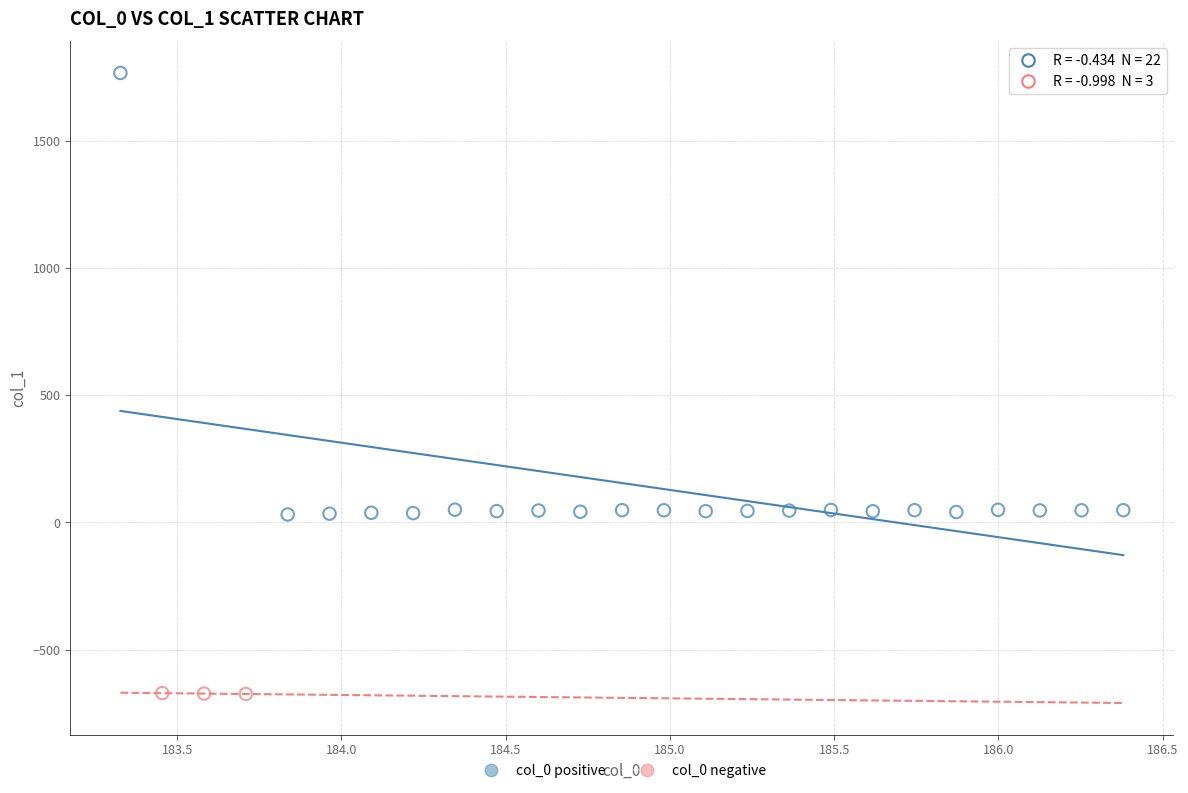

Which series has the largest Y range (max minus min)?

col_0 positive